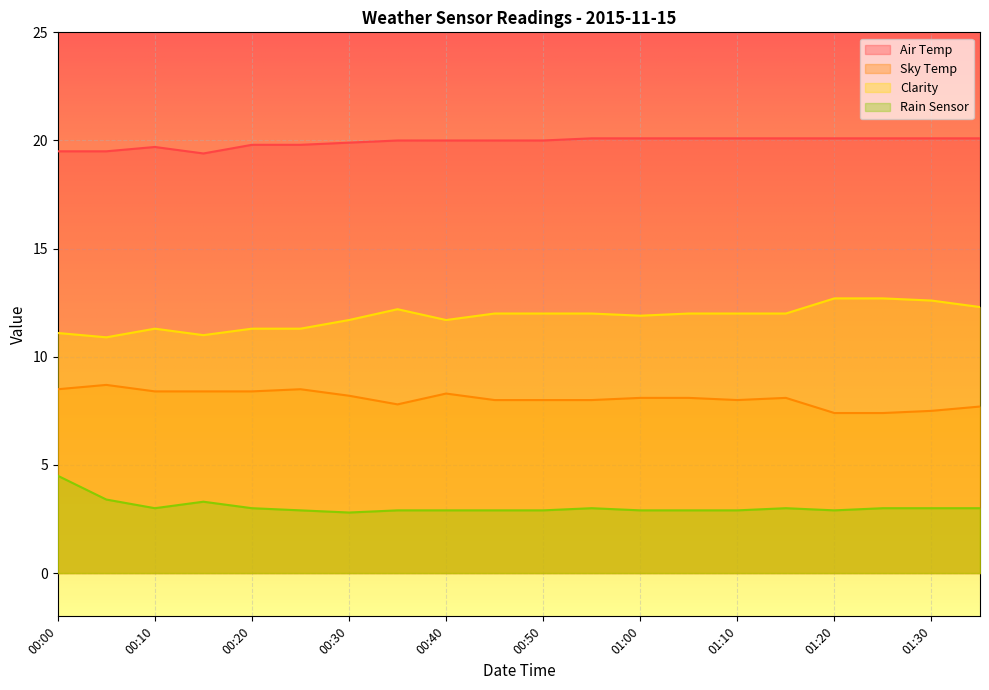

True or false: Clarity has a value of 11.3 at 00:20.

True